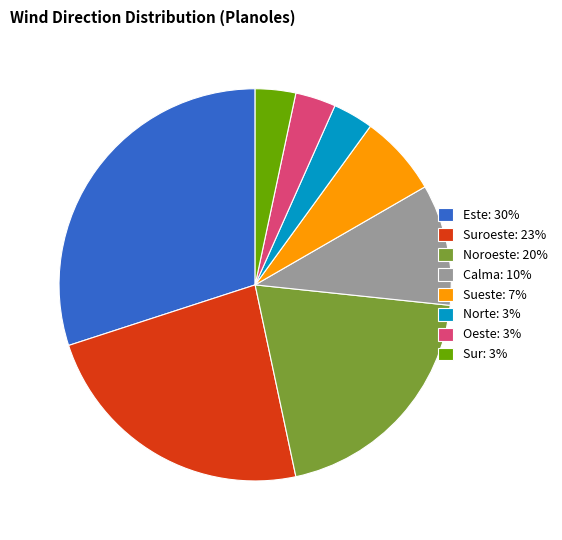

The Calma: 10% slice represents 17% of the pie. True or false?

False